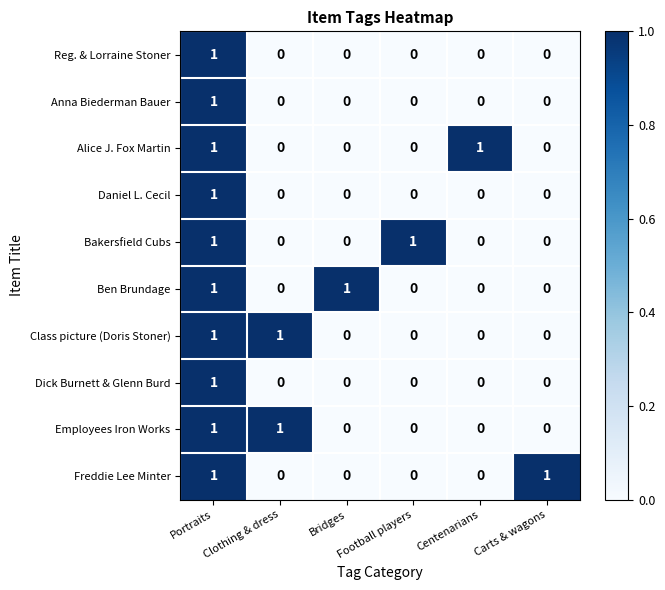

How many values in Daniel L. Cecil are above zero?

1